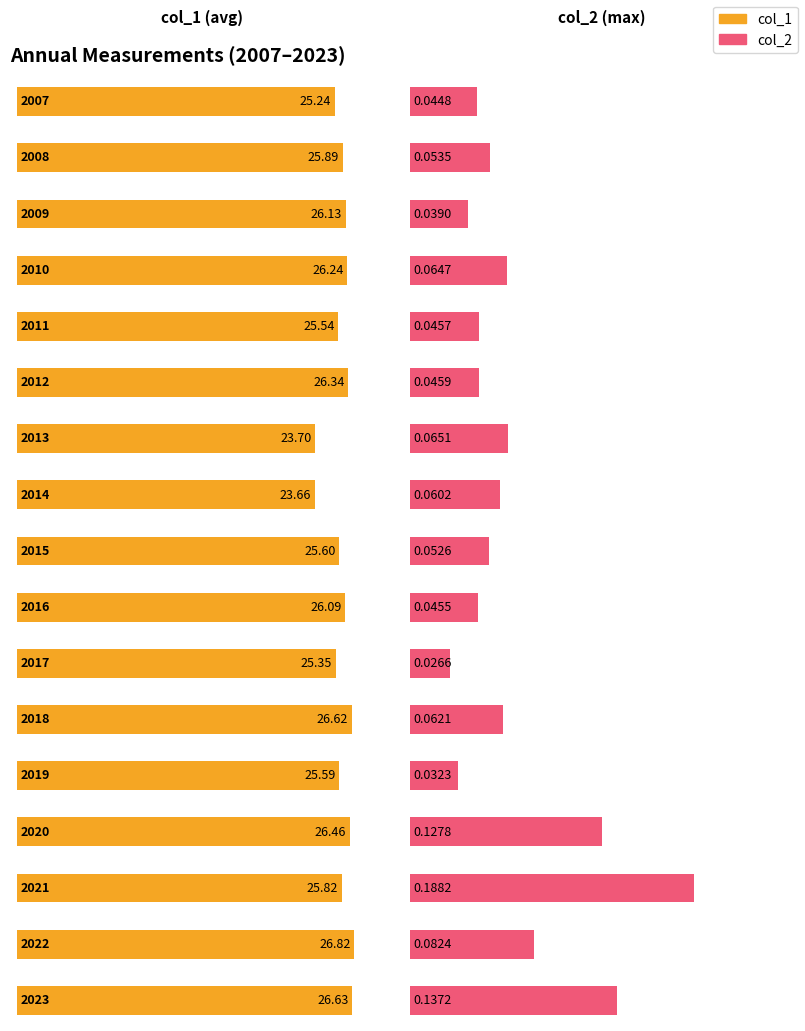

Rank the series by their maximum value, from highest to lowest.

col_1, col_2